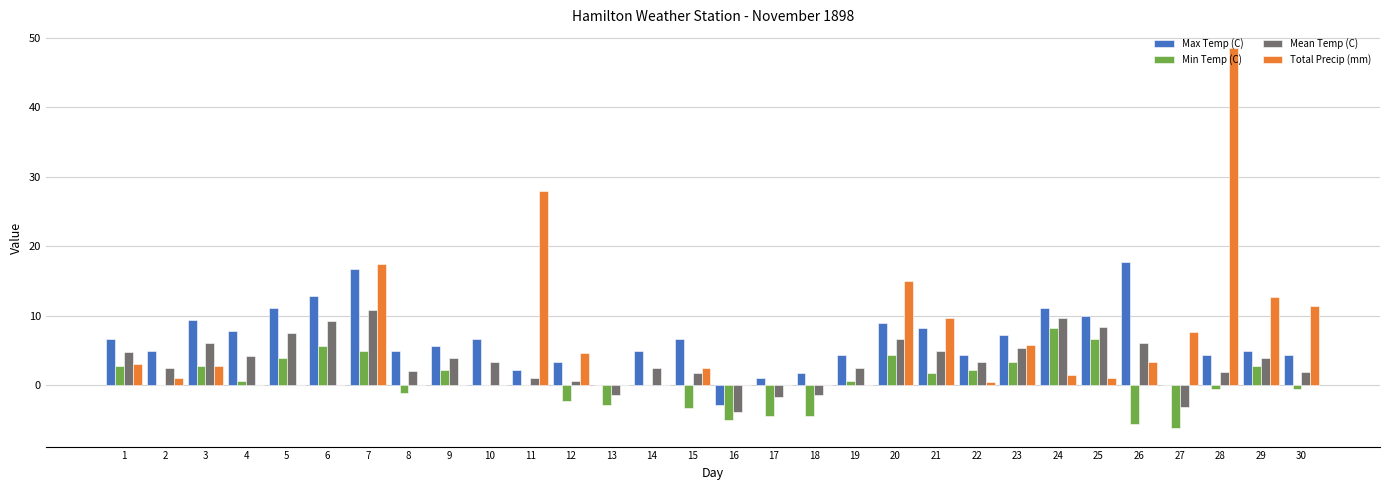

Is the value of Max Temp (C) at 5 greater than the value of Total Precip (mm) at 13?

Yes